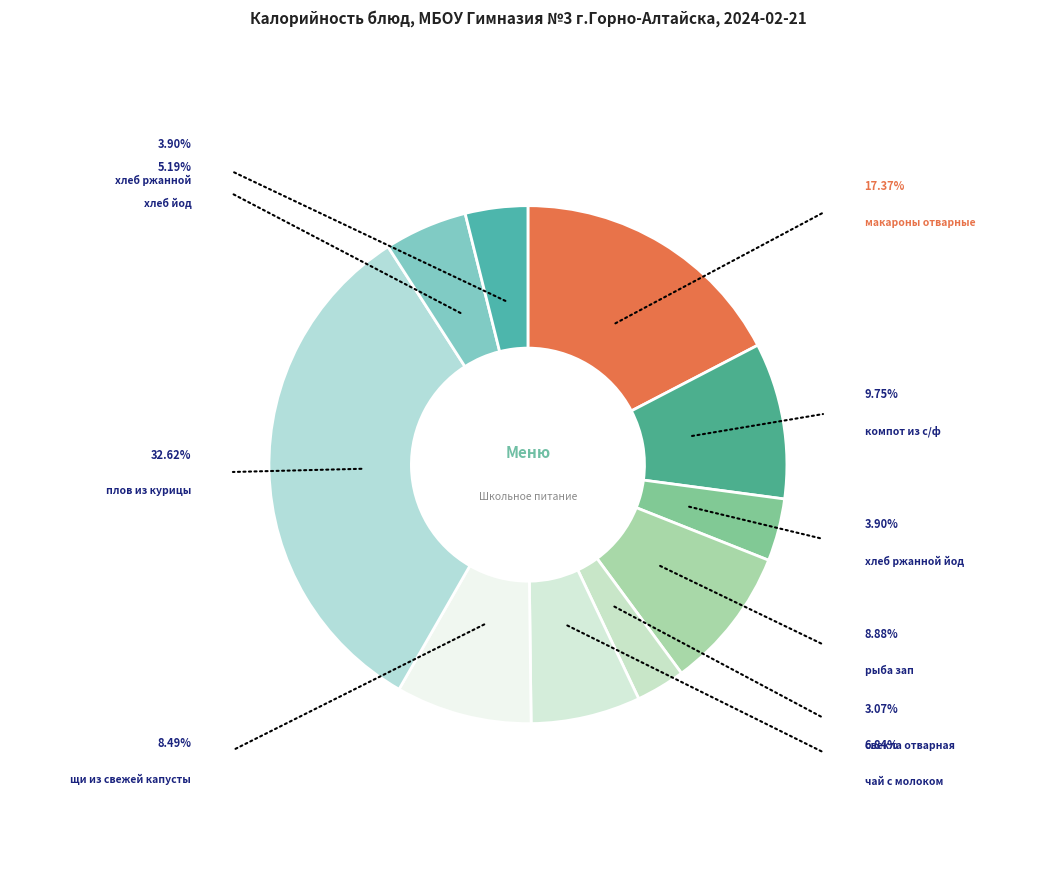

How many segments does this pie chart have?

10